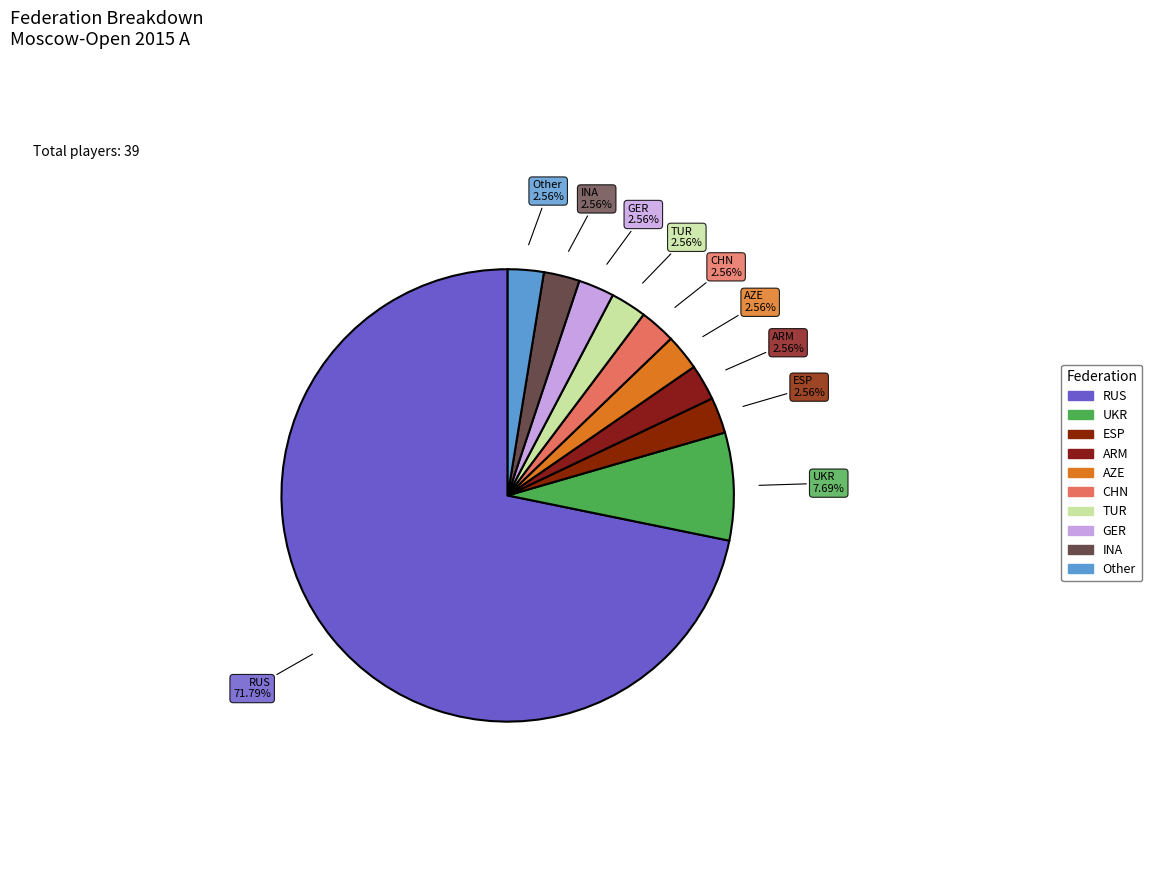

Count the number of slices in the pie.

10